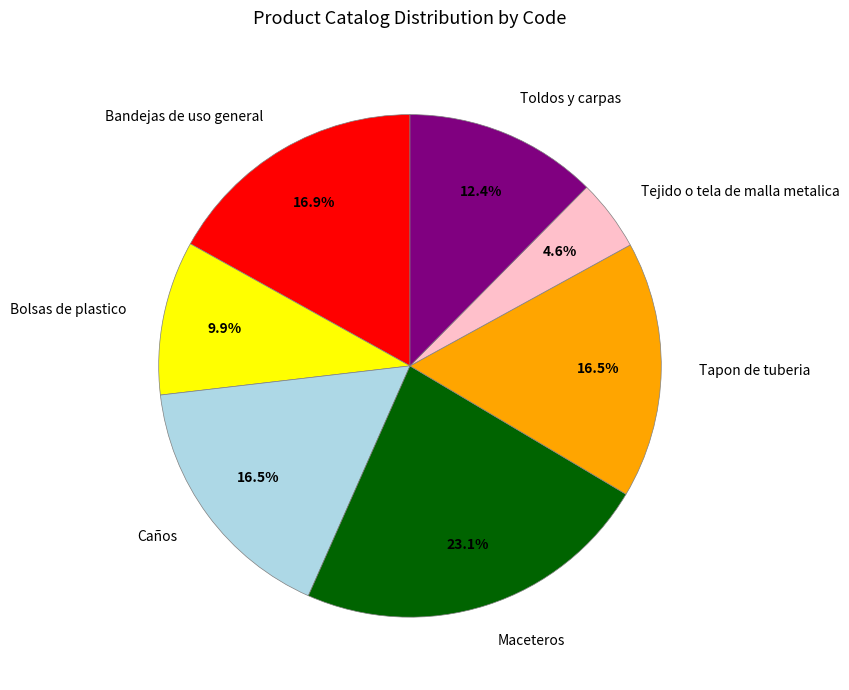

Is it true that Maceteros is 23% of the pie?

True